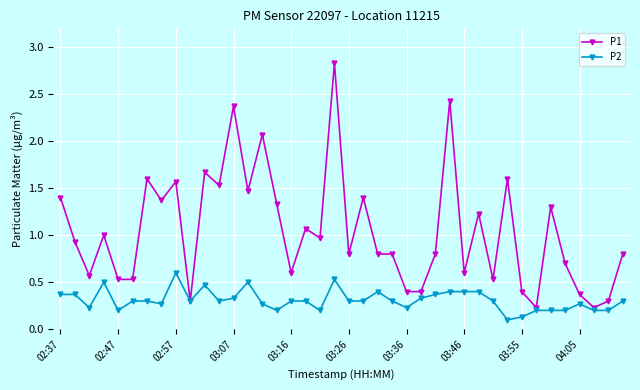

True or false: P1 has more than 0 points higher than both neighbors.

True